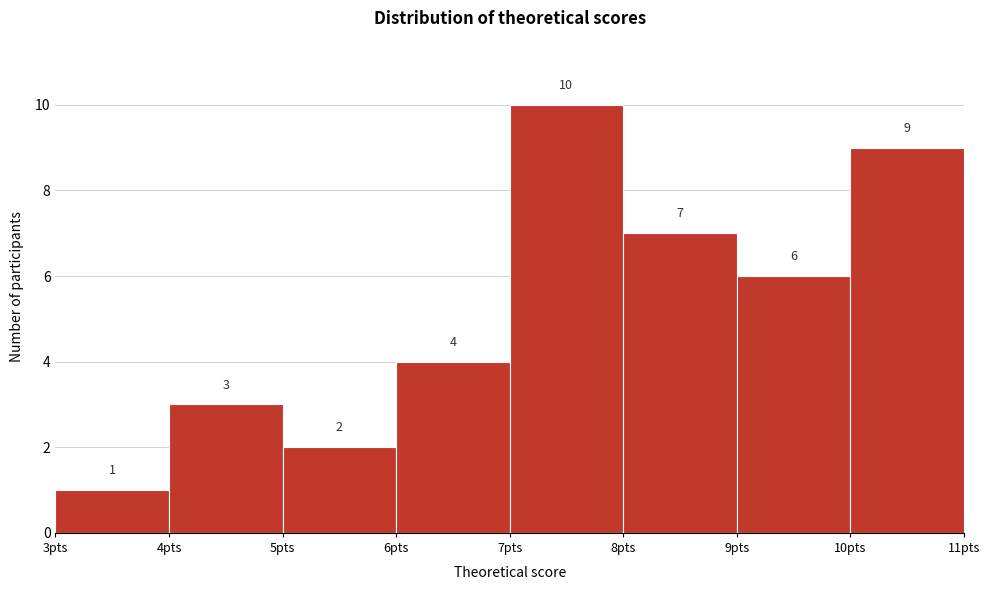

What is the height of the bar covering 9 to 10 on the x-axis?

6